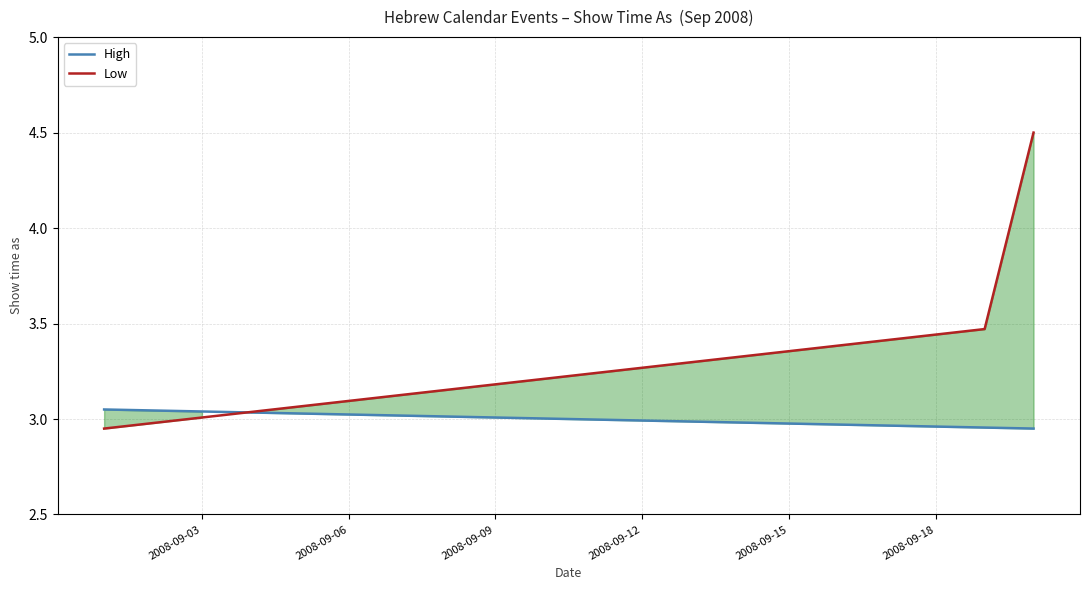

True or false: Low and High intersect in this chart.

True